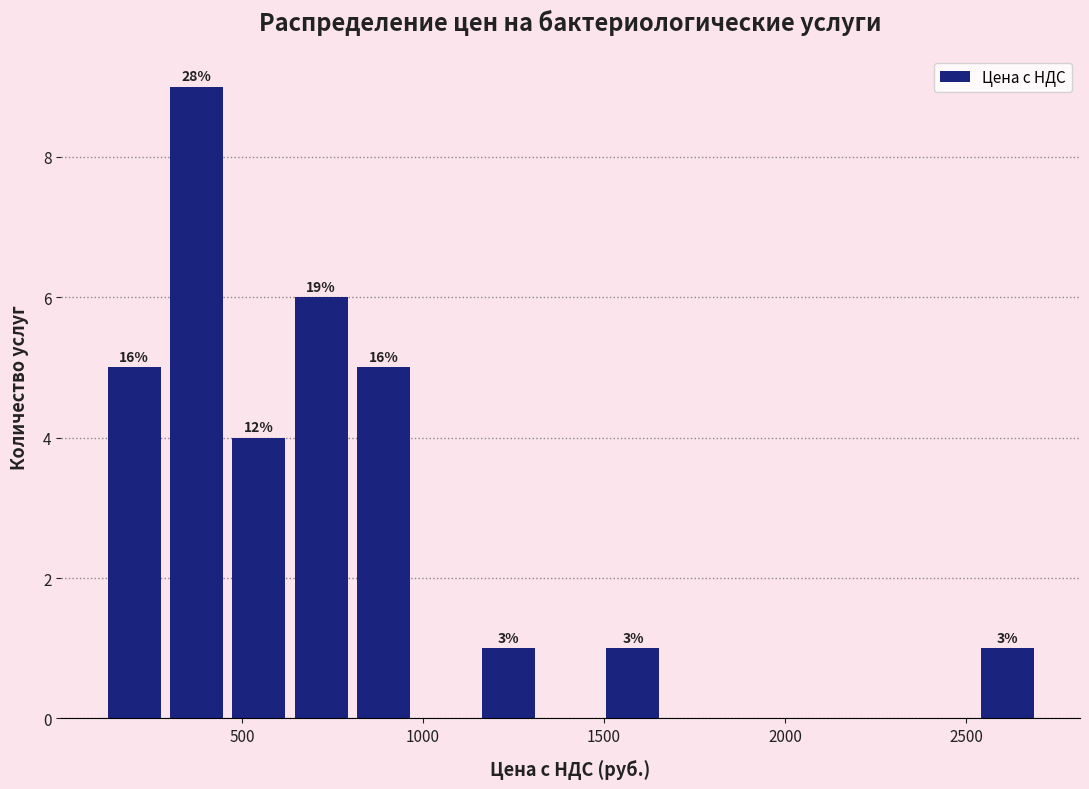

Read against the x-axis, roughly where is the centre of the tallest bar?

350